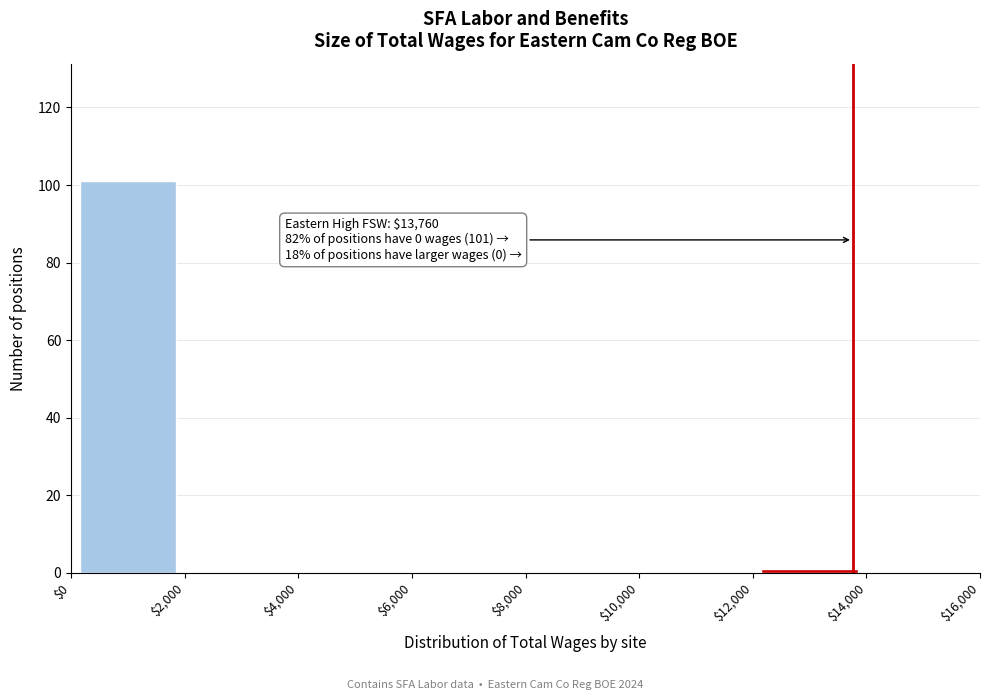

Which range on the x-axis has the tallest bar?

$0 to $2,000